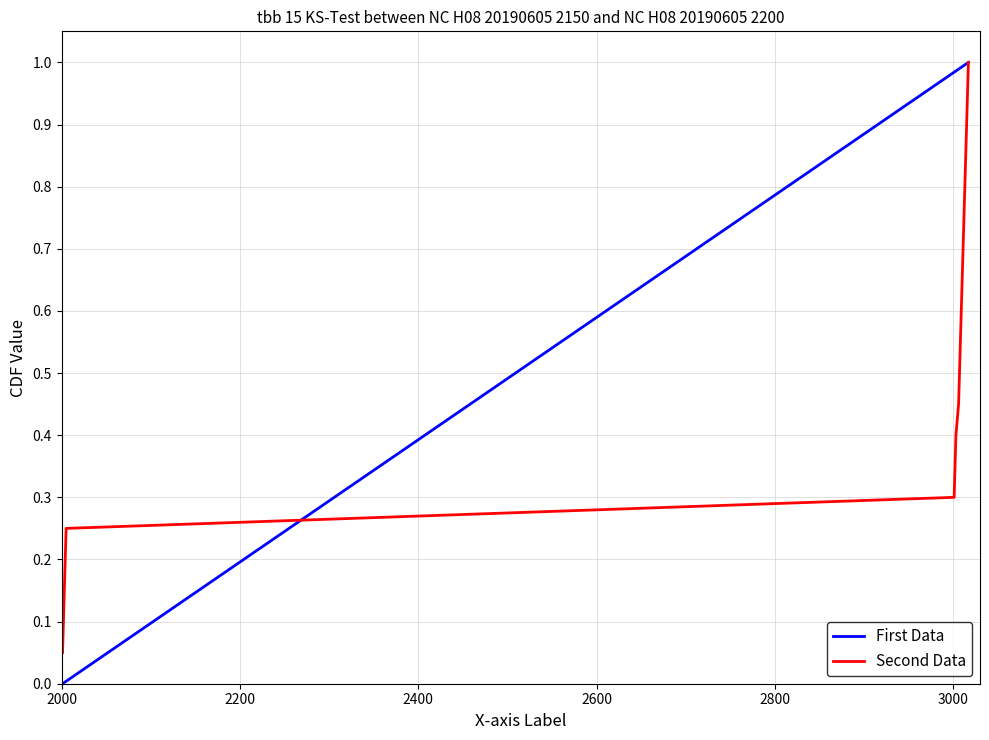

How many lines are shown in the chart?

2